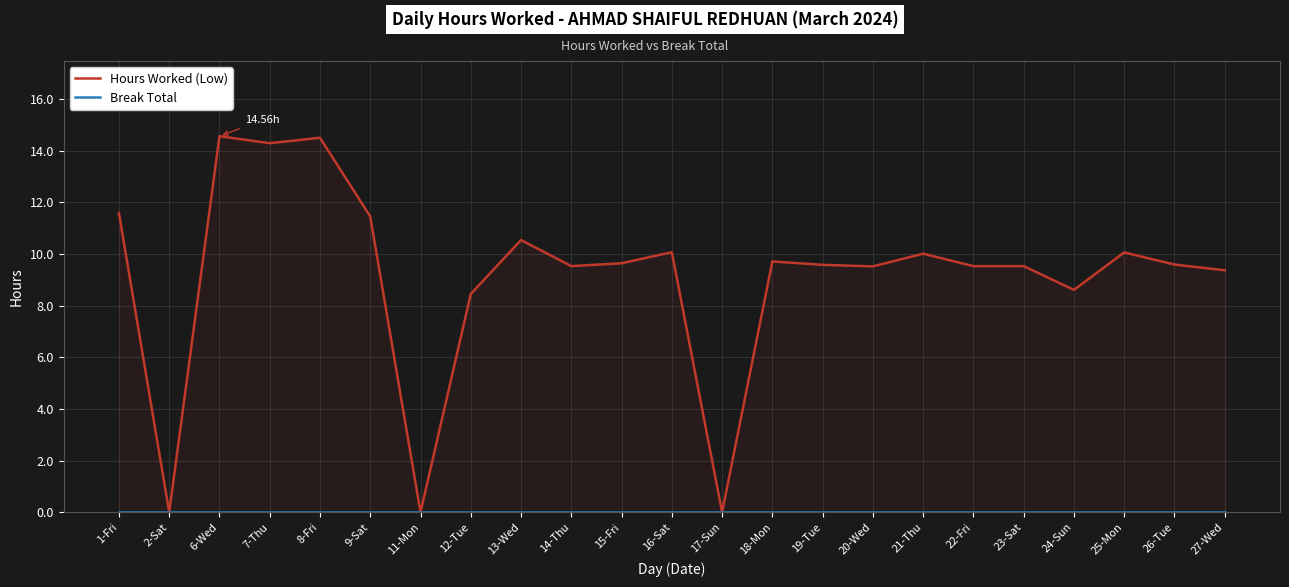

Which series has the largest range (max minus min)?

Hours Worked (Low)